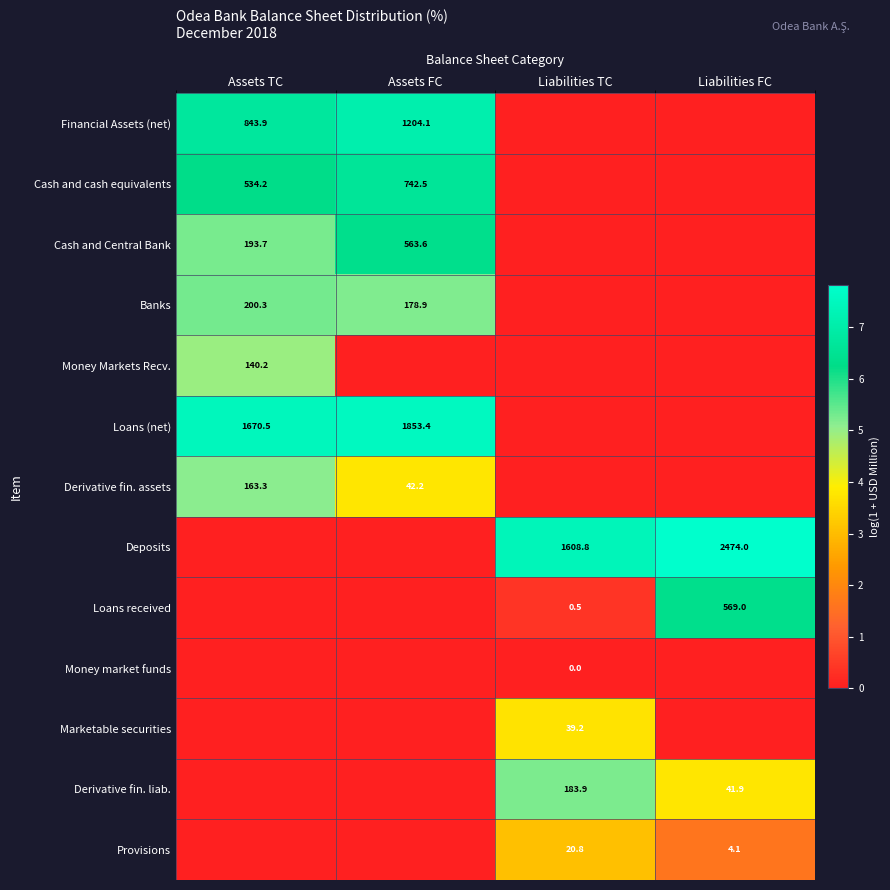

At which category does the chart reach its minimum across all series?

Liabilities TC